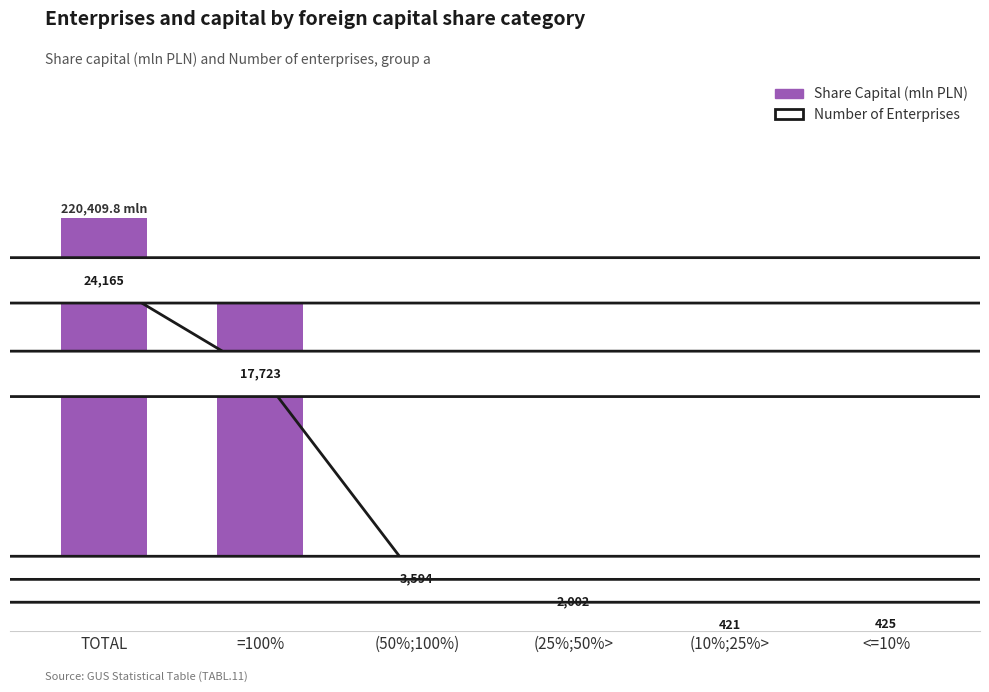

What is the greatest value displayed?

220409.8